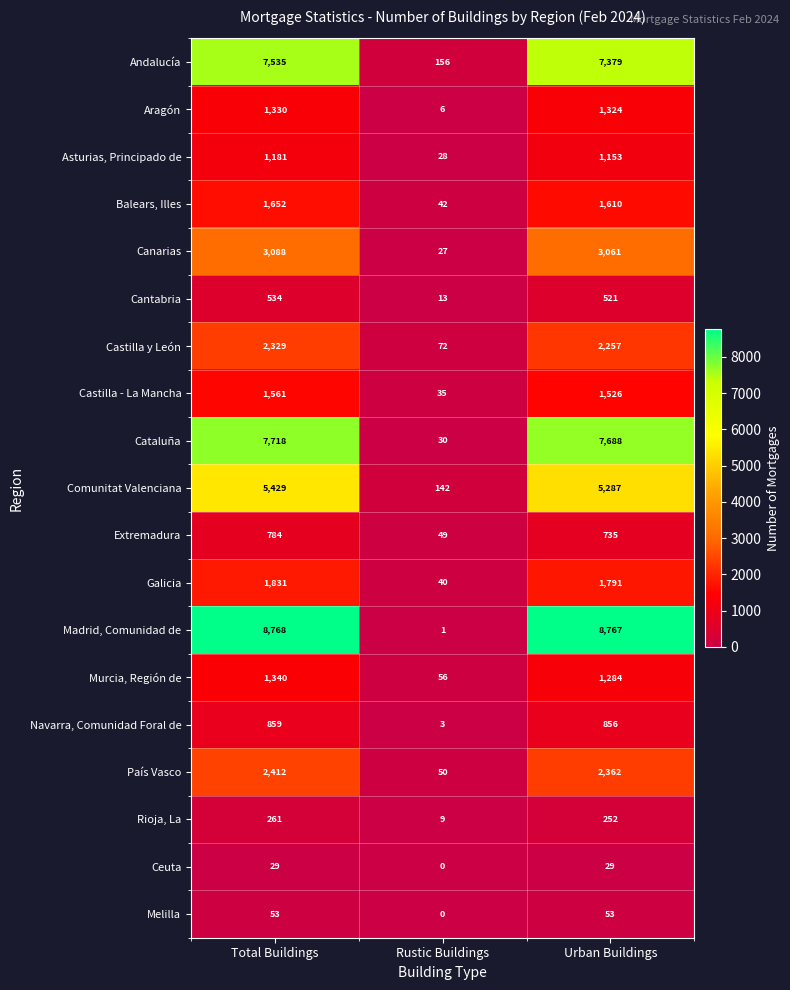

At which label is Navarra, Comunidad Foral de closest to 431?

Urban Buildings